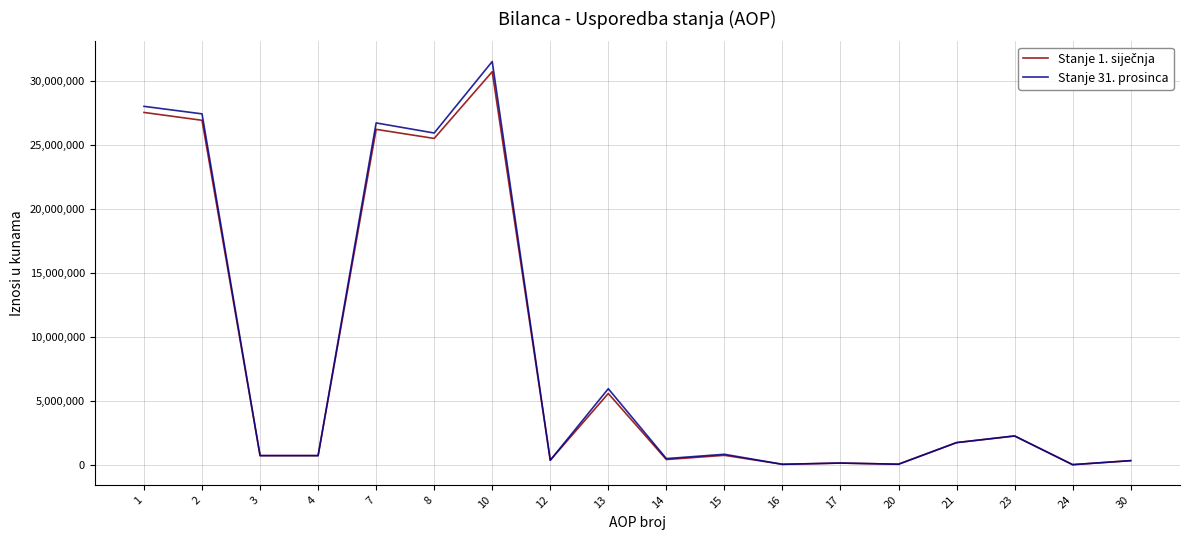

At which category is the sum across all series the highest?

10